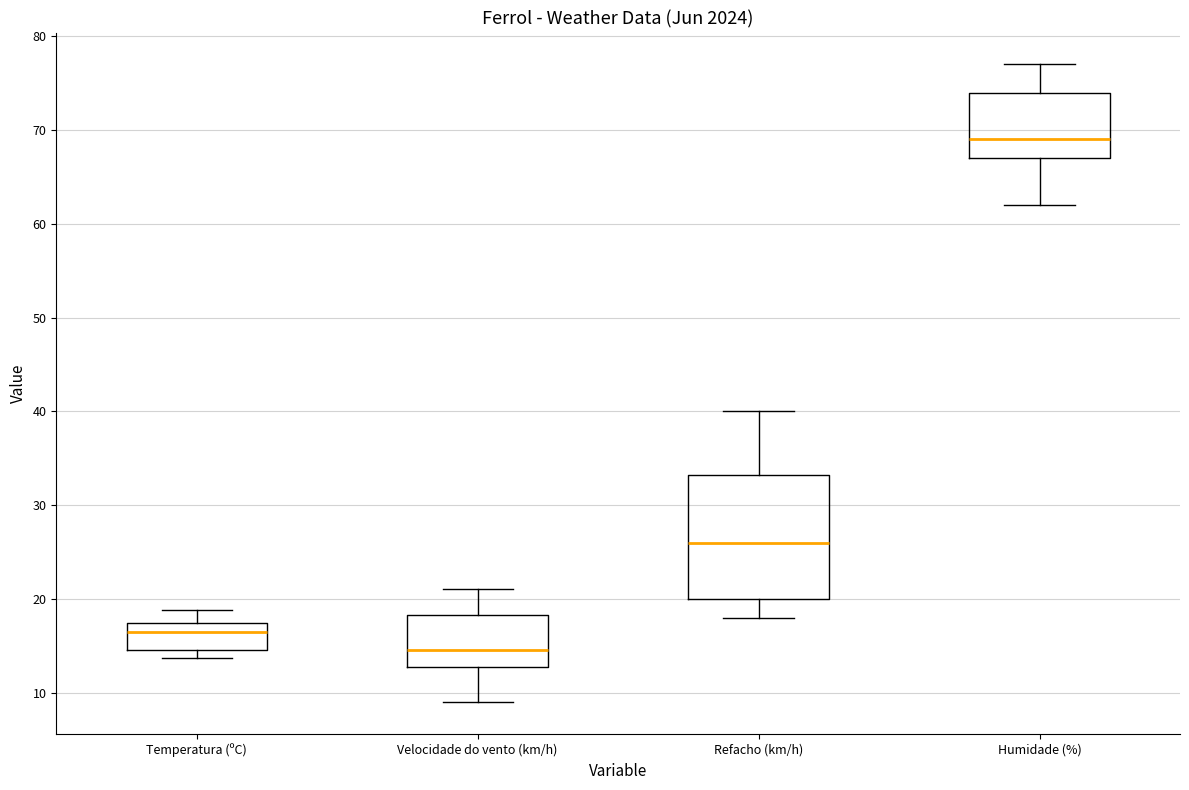

Which box has the lowest median line?

Velocidade do vento (km/h)